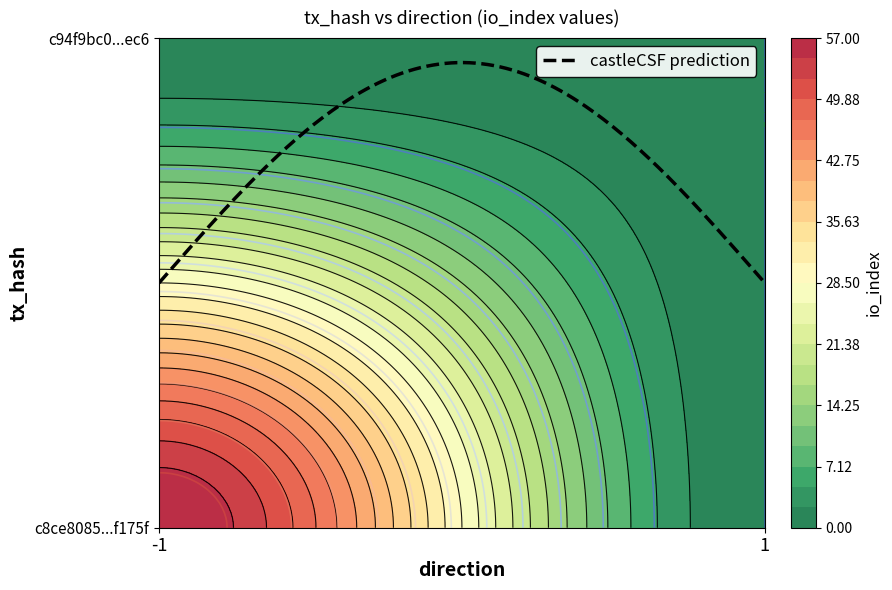

Reading left to right, extract all data points from this chart.

c8ce8085f897b4f78458ca435ba34d8537b175f: -1	57
c94f9bc064e2749b3a20beb6a6ae38ad8c13ec6: 1	0